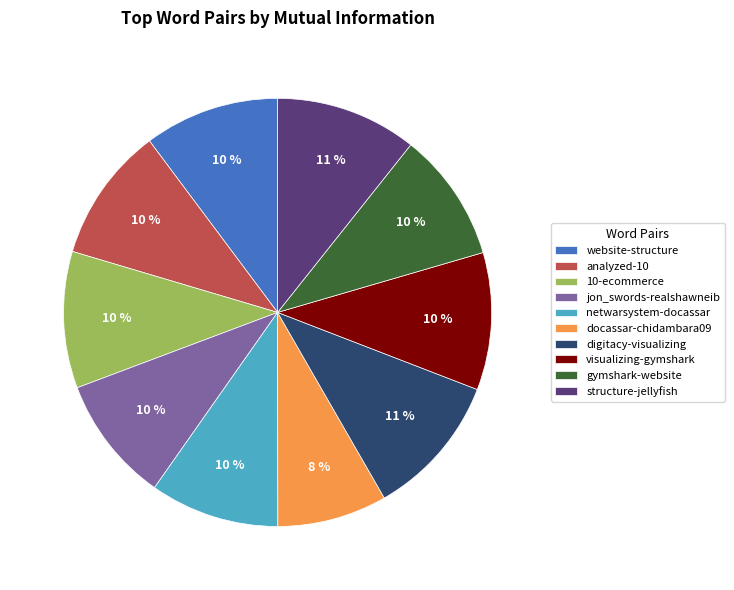

Which slice is the smallest?

docassar-chidambara09